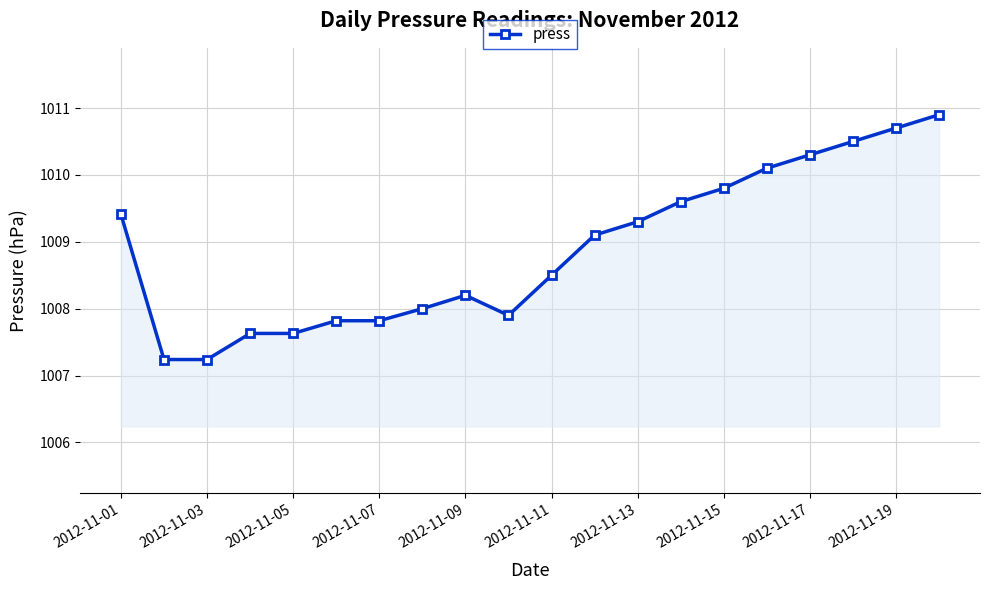

What is the value of the 17th point from the left?

1010.3